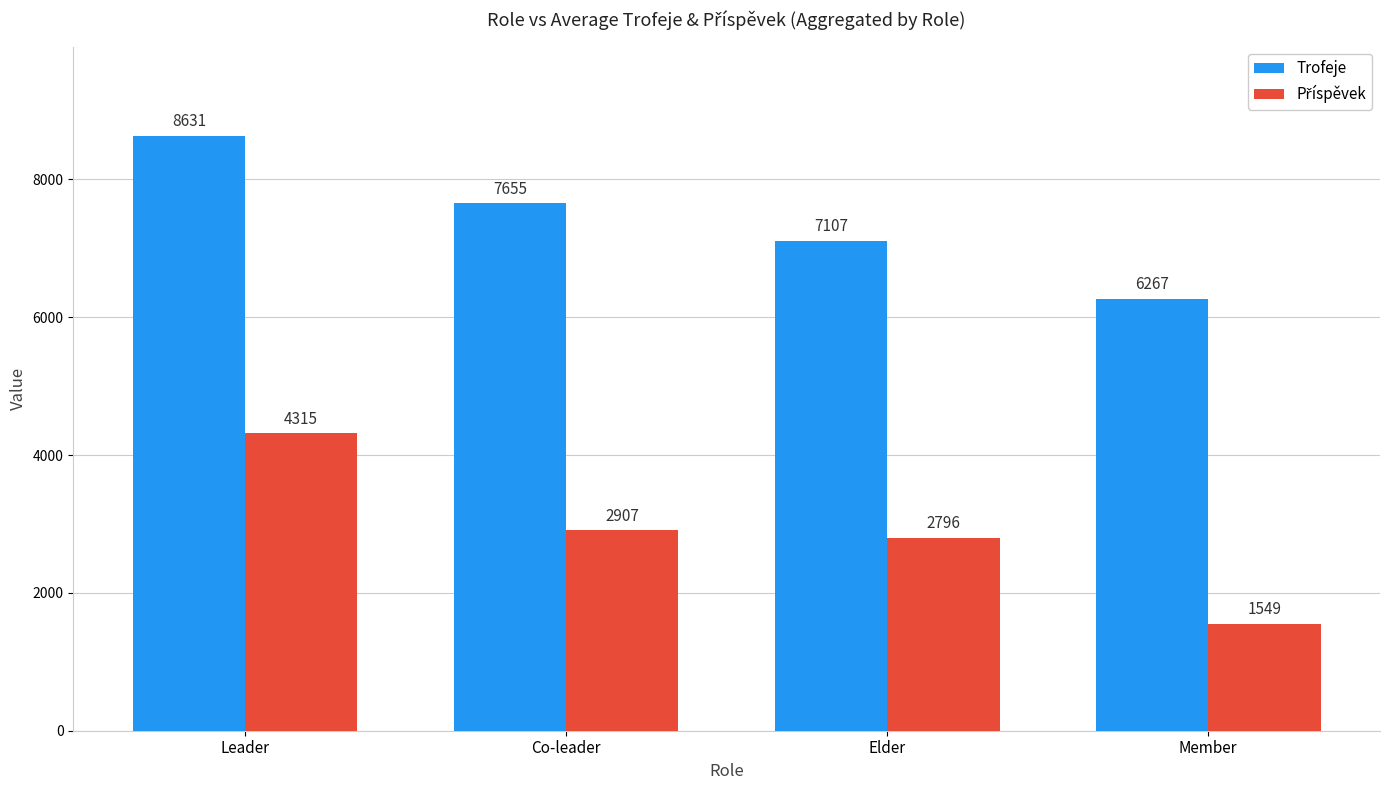

At how many categories does at least one series exceed 4144?

4